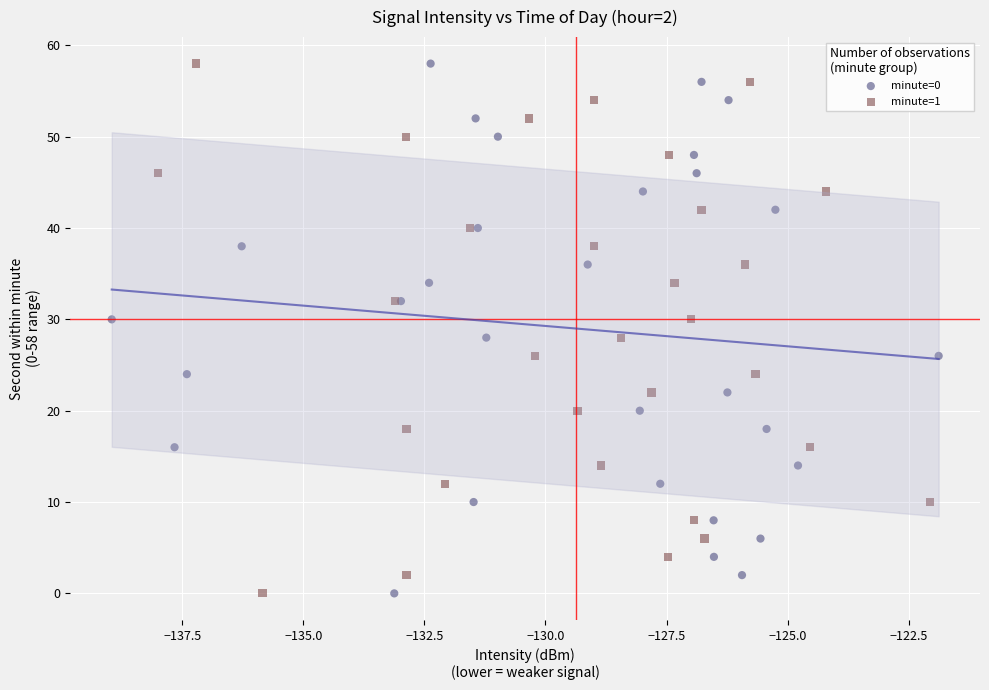

What are all the series names shown in the legend?

minute=0, minute=1